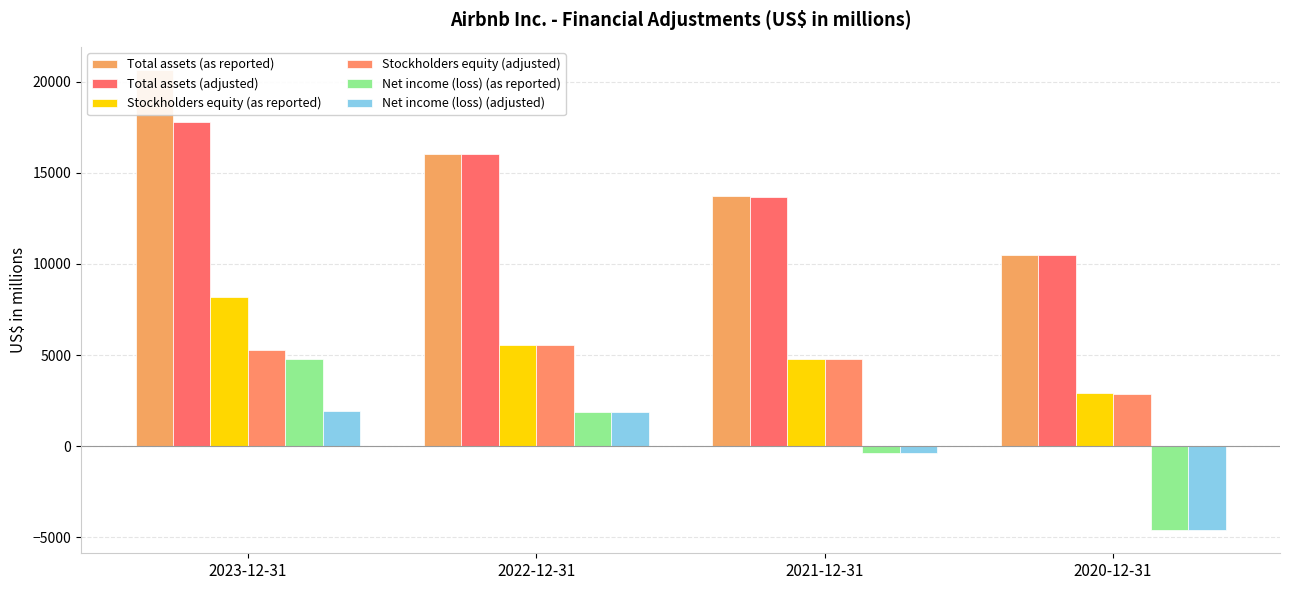

What is the maximum value for Net income (loss) (as reported)?

4792